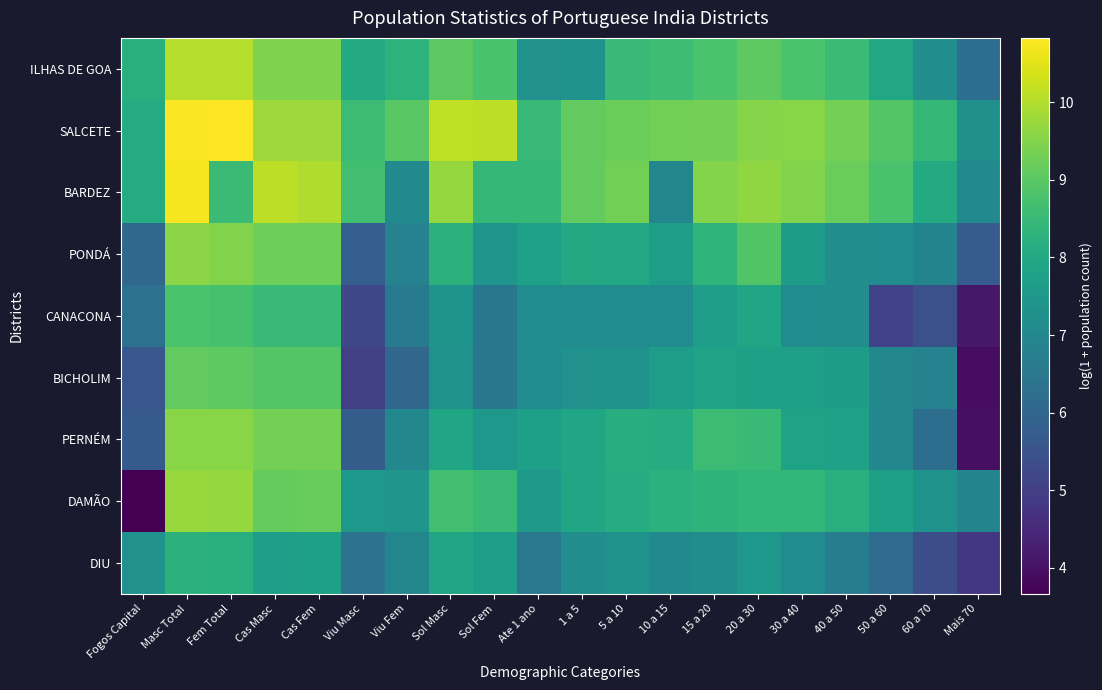

At which category is the sum across all series the highest?

Masc Total